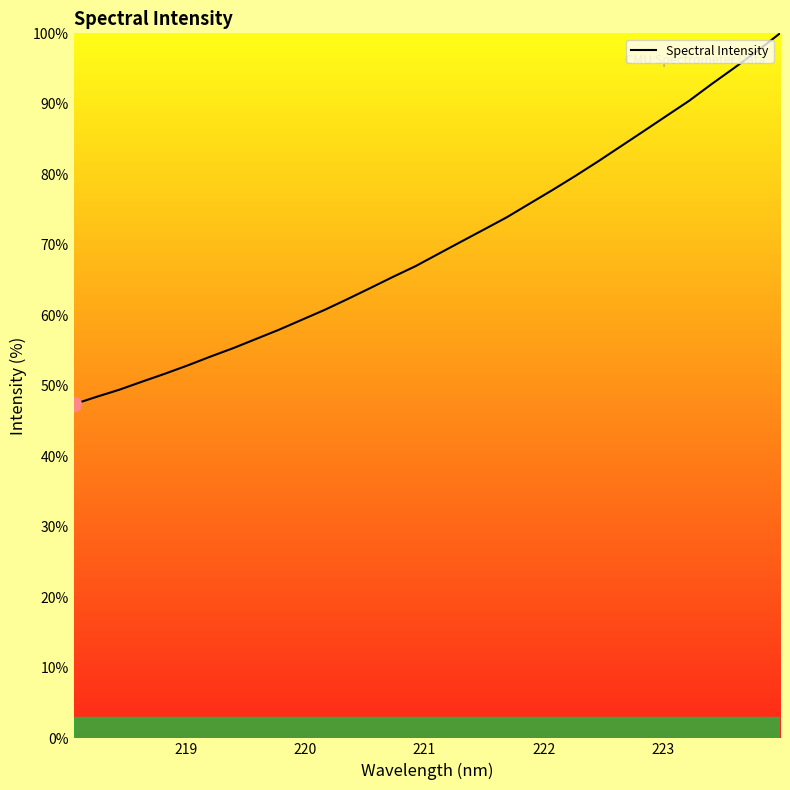

What is the smallest value displayed?

47.4